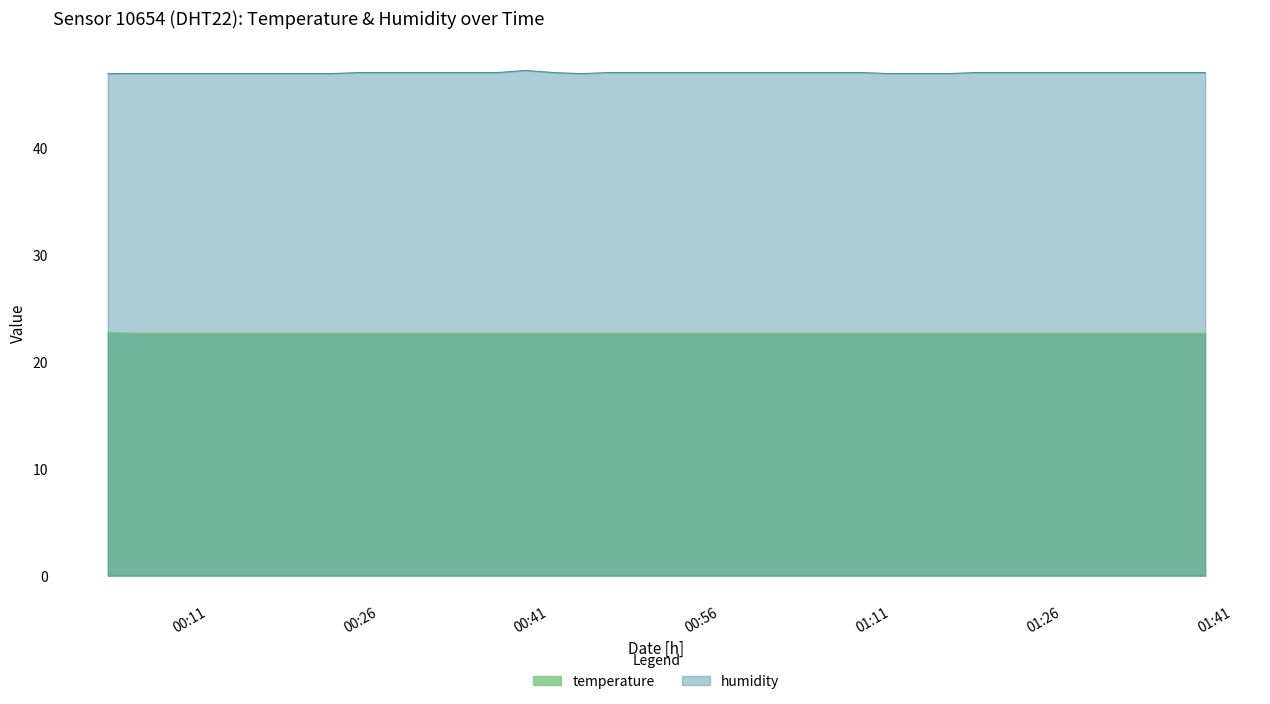

Which category has the highest value across all series?

2023-06-05T00:38:55